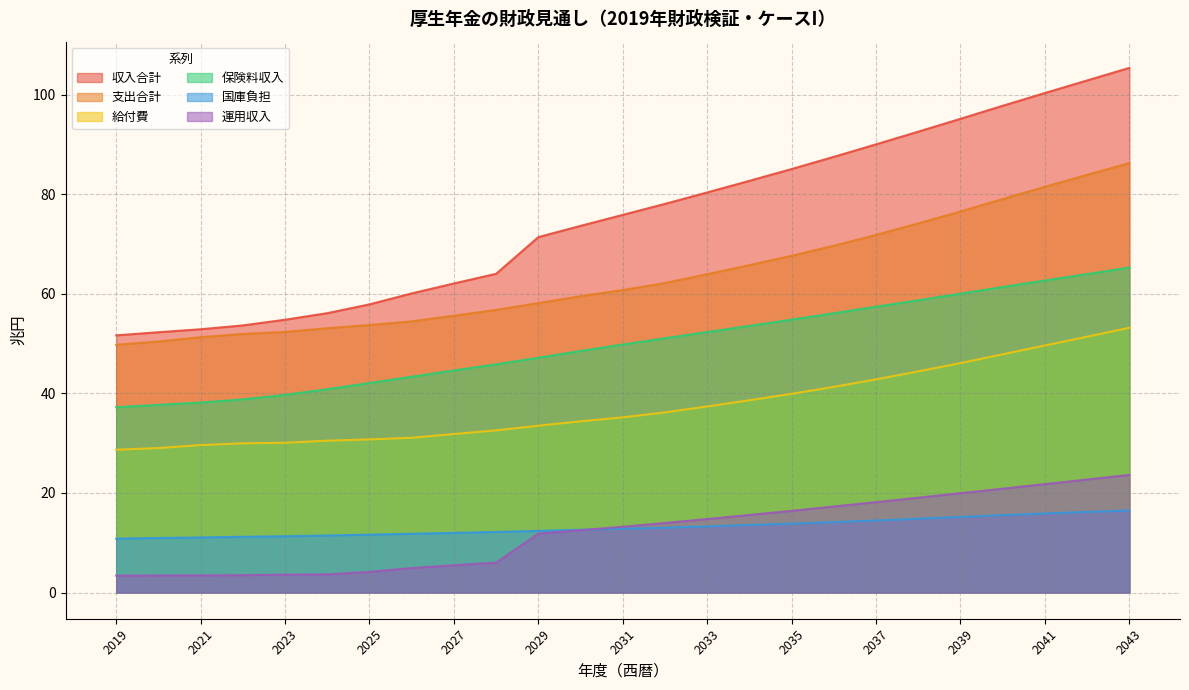

At which category does the chart reach its minimum across all series?

2019